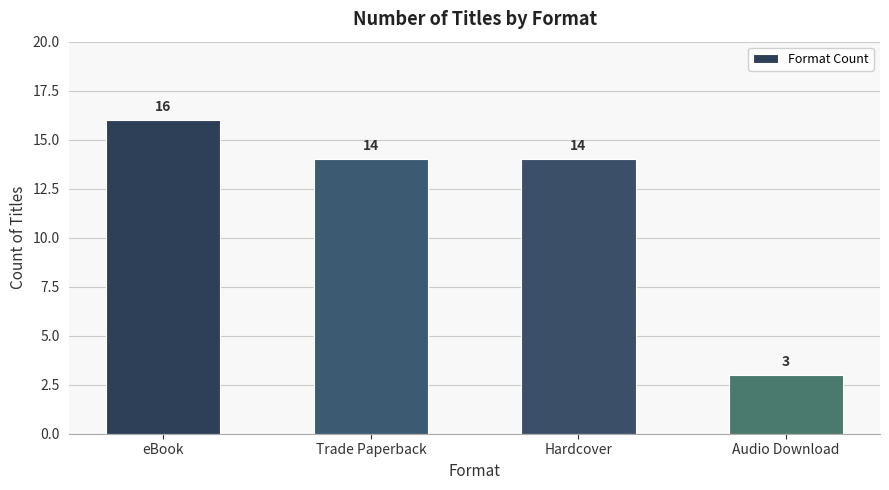

What is the value of the 2nd bar from the left?

14